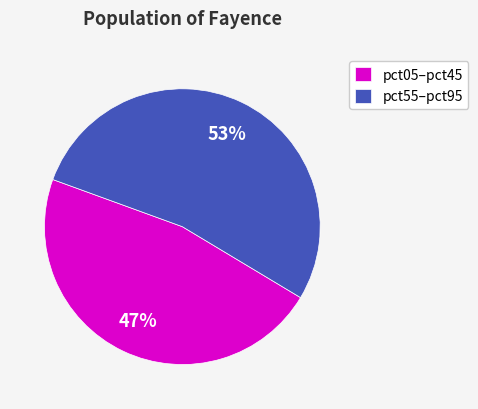

Which slice represents more than half of the pie?

pct55–pct95